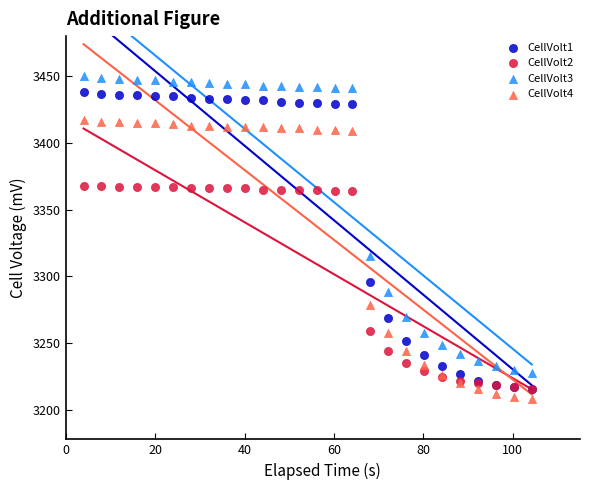

Which series contains the lowest Y value?

CellVolt4